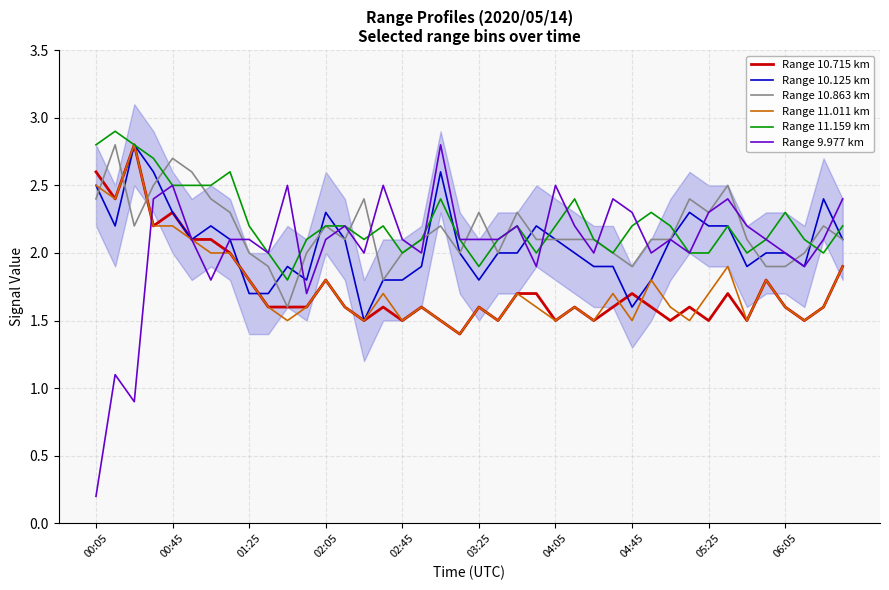

Which series ends up on top after the final intersection of Range 10.863 km and Range 11.159 km?

Range 11.159 km